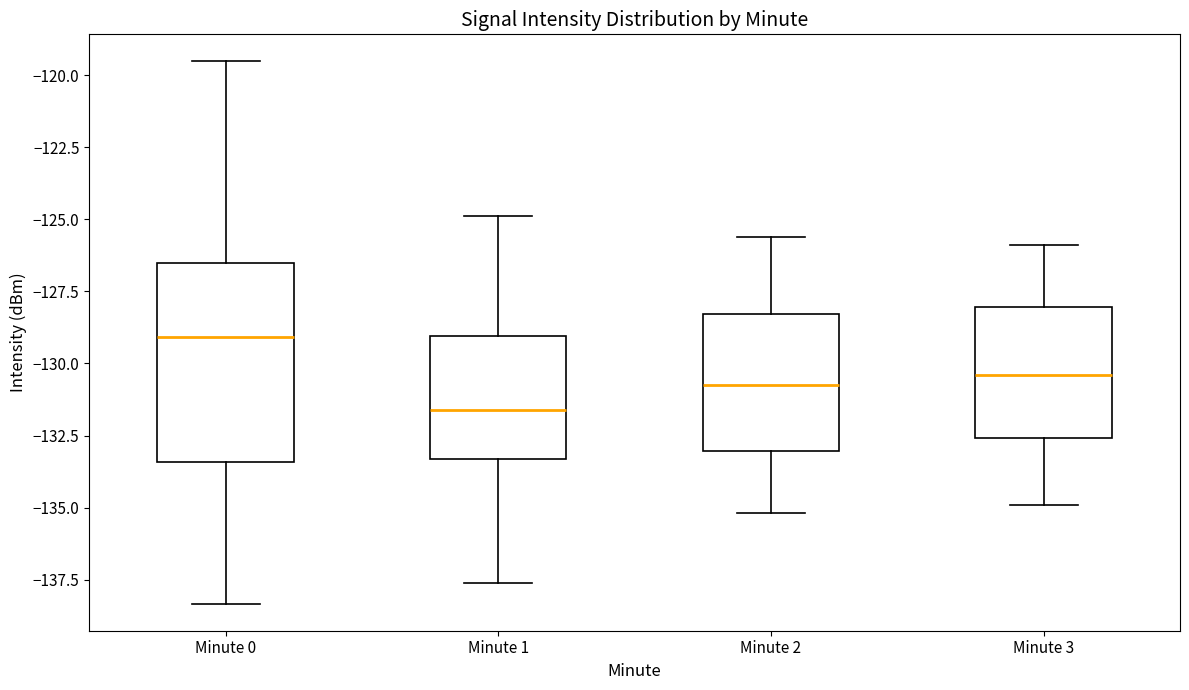

Where is the lower edge of the box for Minute 1 on the y-axis? The values are not printed on the chart, so give them approximately, as read against the axis.

-133.5